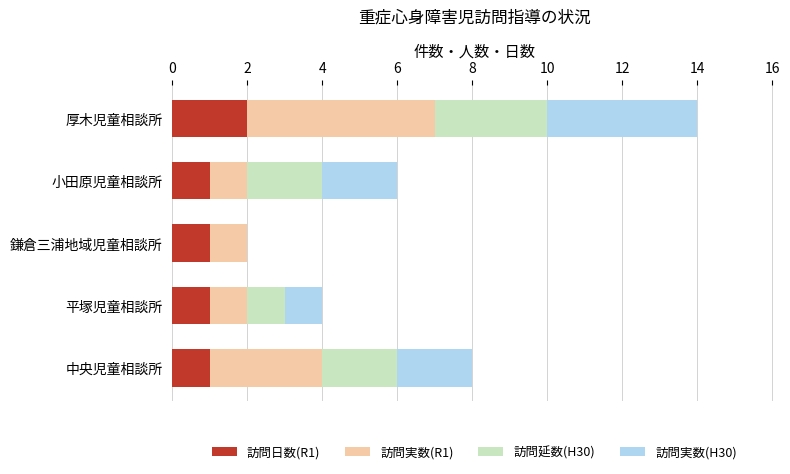

What is the total value across all series at 厚木児童相談所?

14